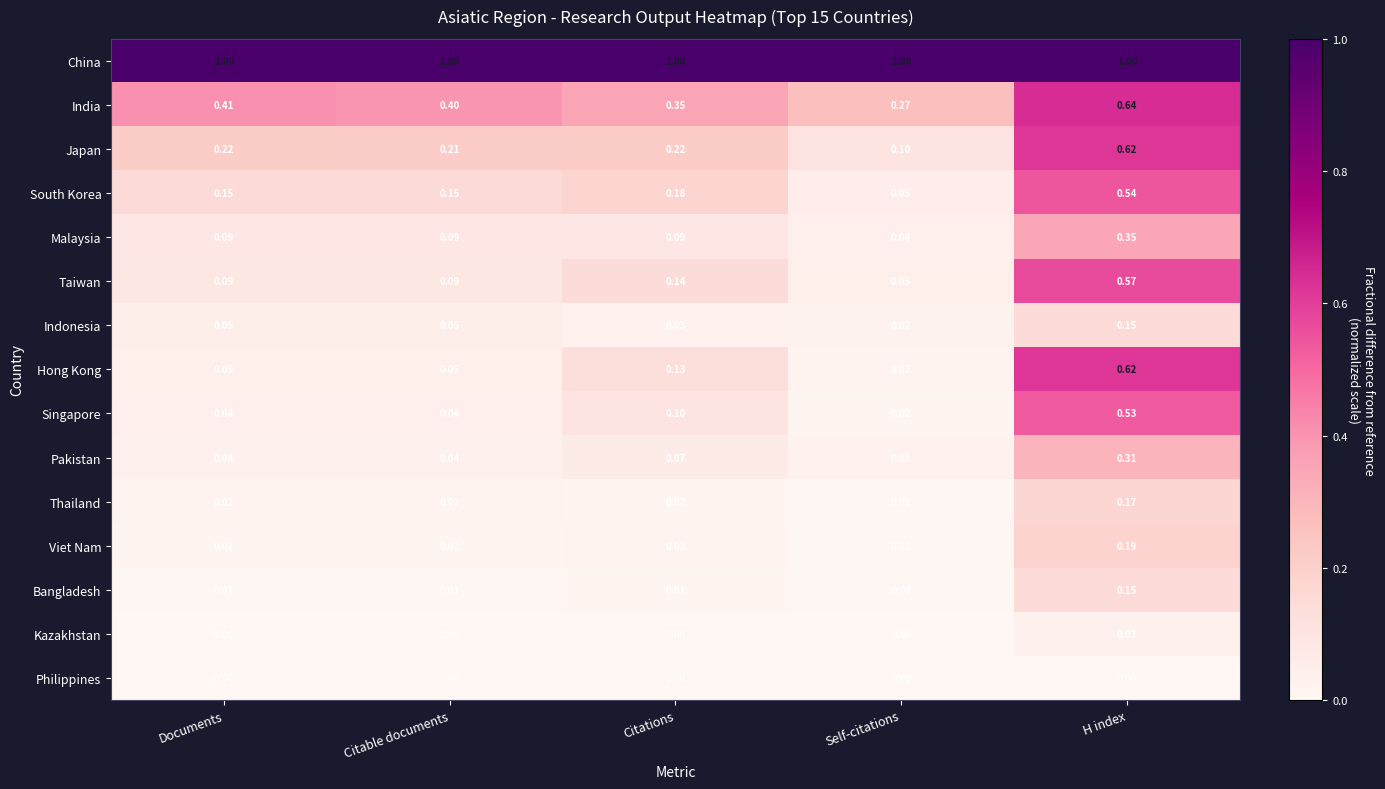

Count the number of data series in this chart.

15